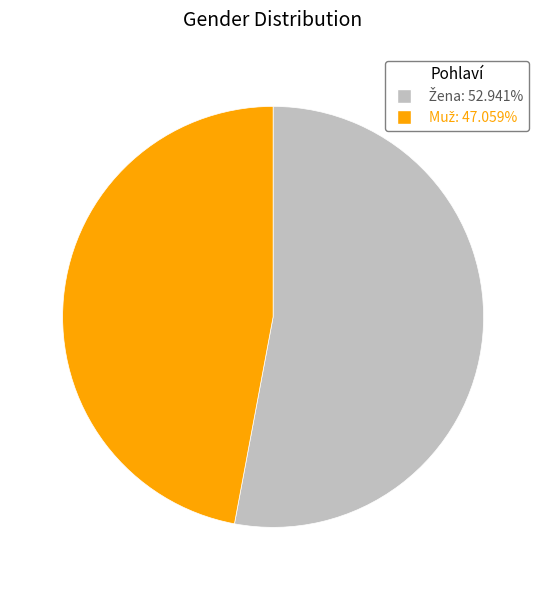

Is there any slice that represents more than half of the pie?

Yes